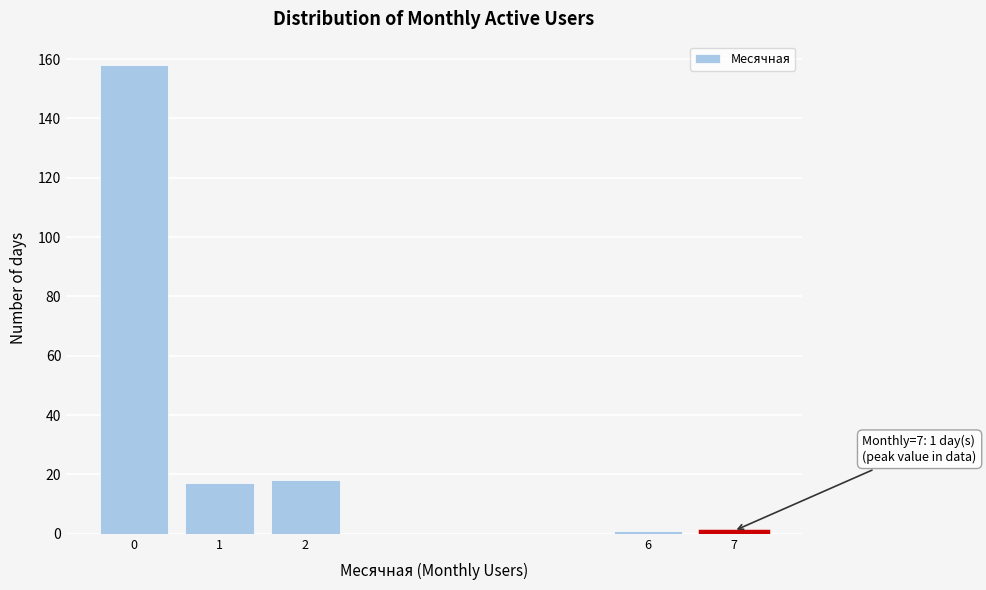

Reading left to right, extract all data points from this chart.

158	17	18	1	1